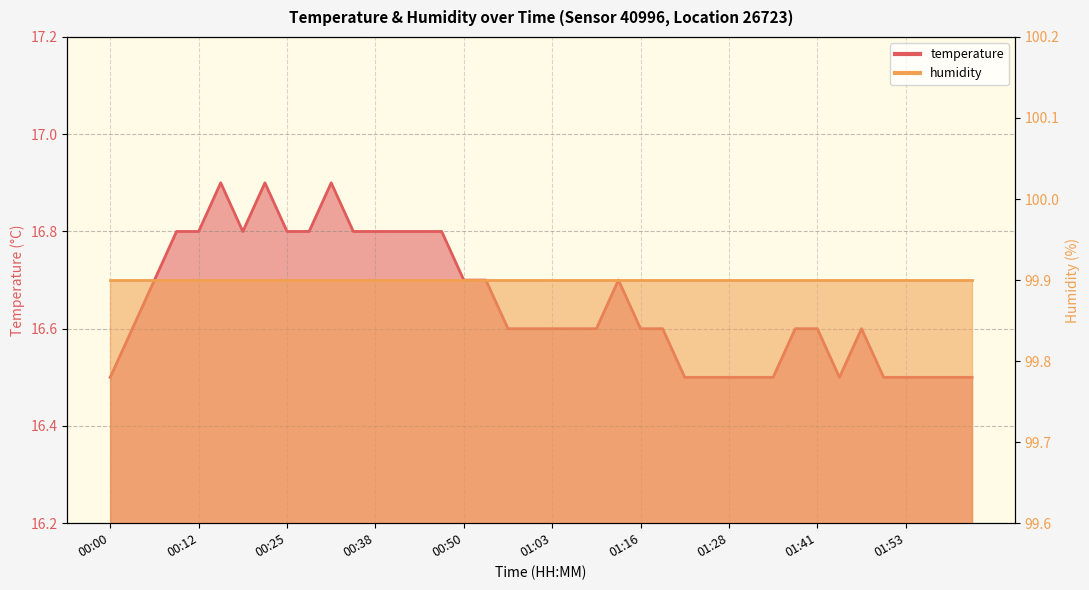

How many values are between 16 and 17?

40